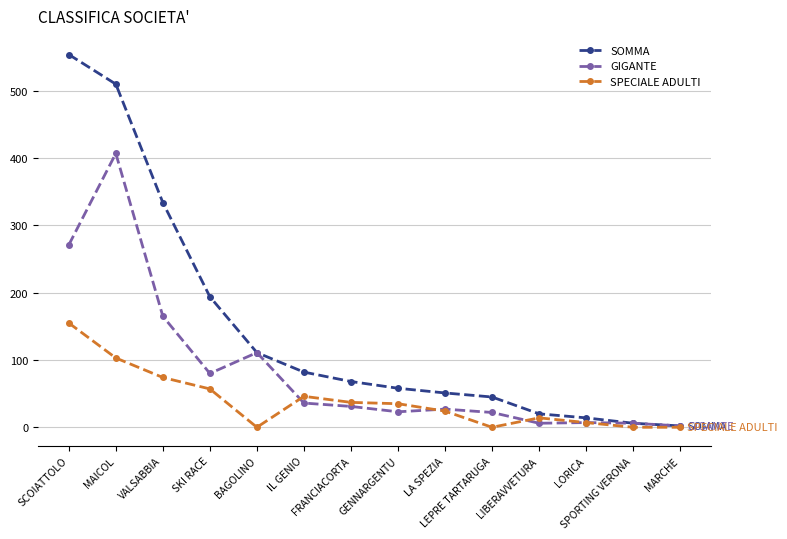

What is the sum of the SPECIALE ADULTI values at BAGOLINO and GENNARGENTU?

35